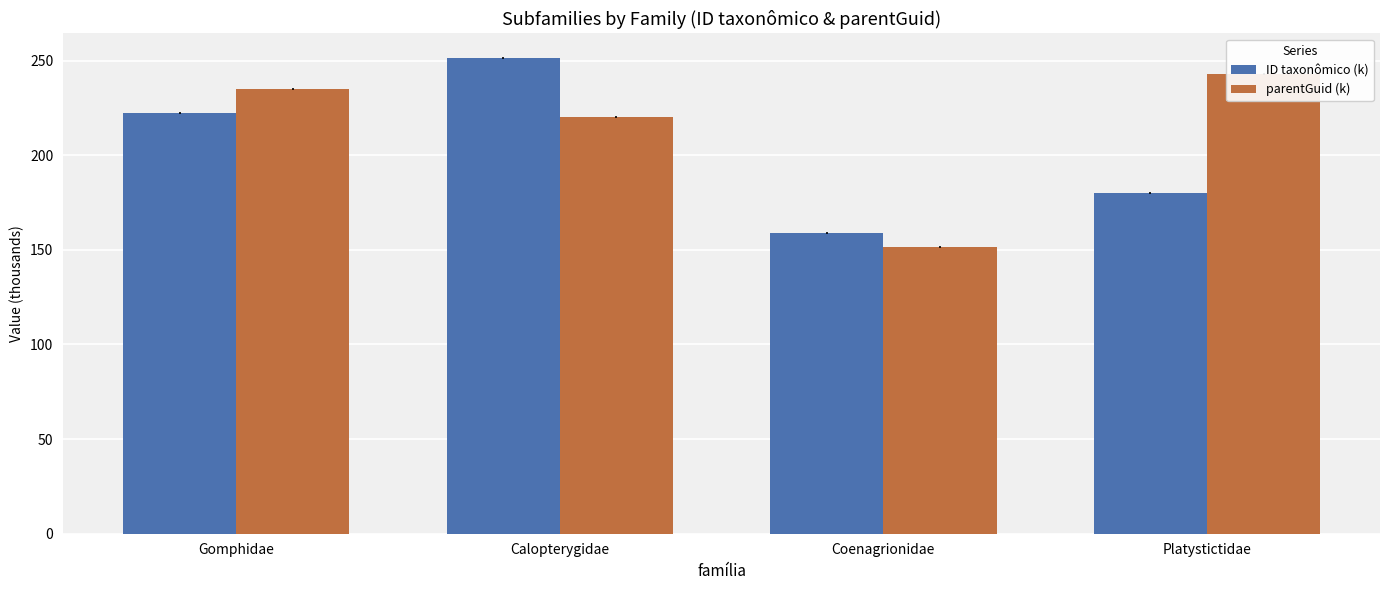

How many data points does each series have?

4